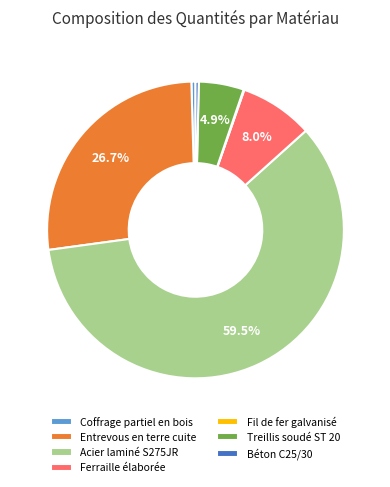

Is Treillis soudé ST 20 the majority of the pie?

No